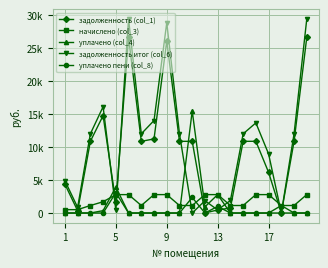

Is this an area chart (filled region under the line)?

No